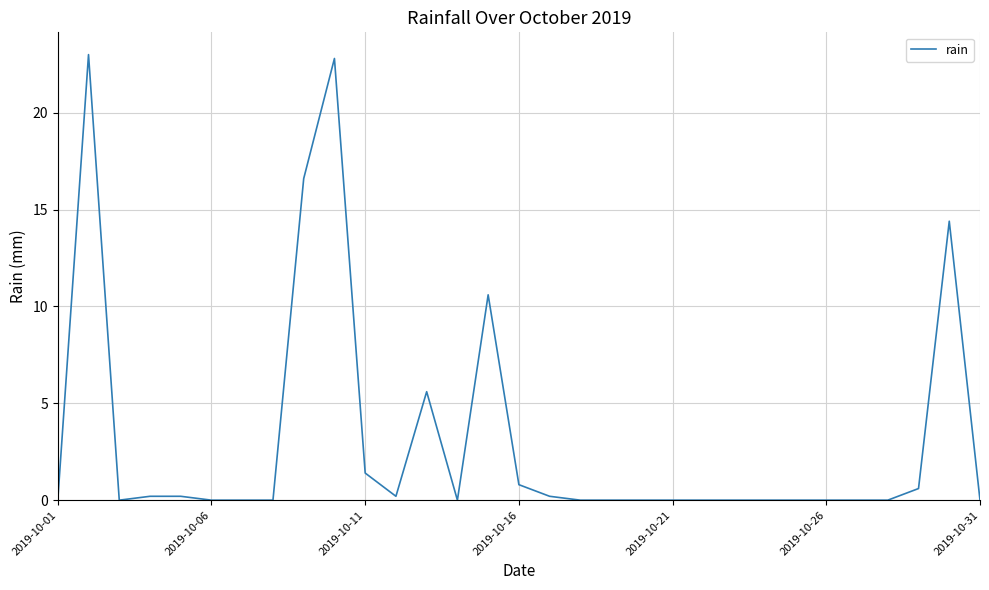

What is the sum of all values?

96.6